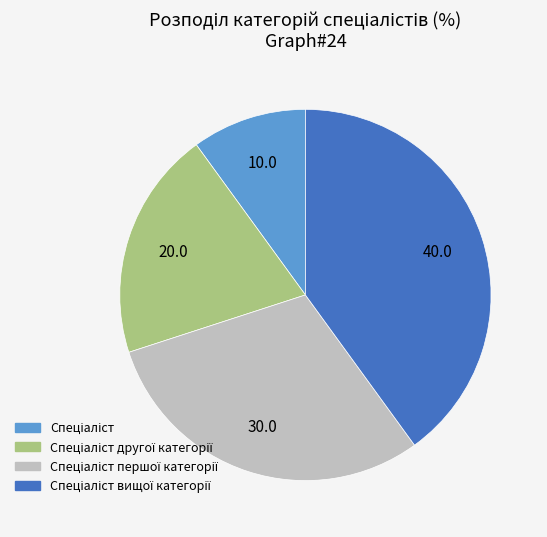

Is there a majority slice in this chart?

No